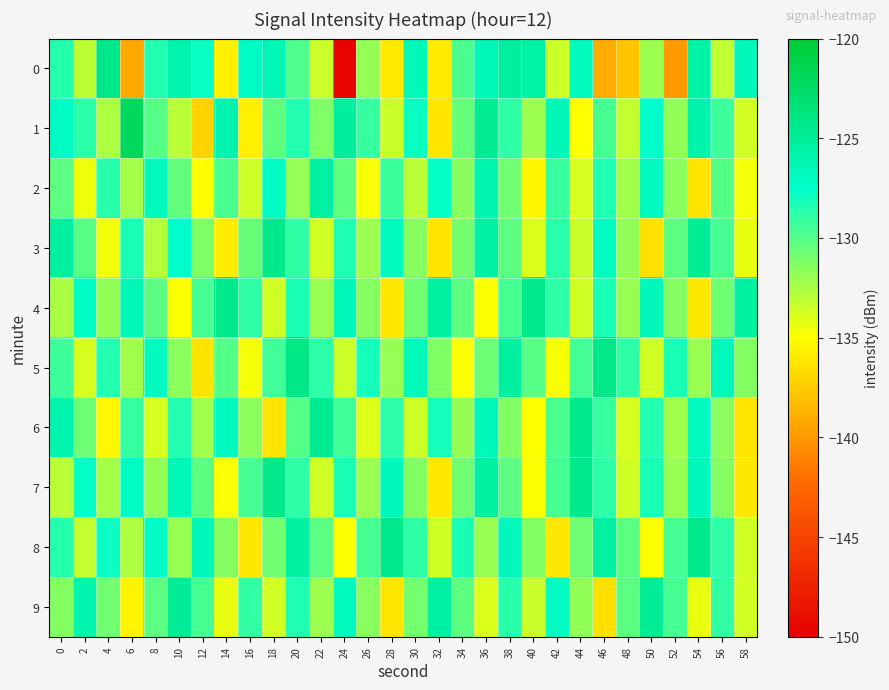

What is the total value across all series at 28?

-1309.4